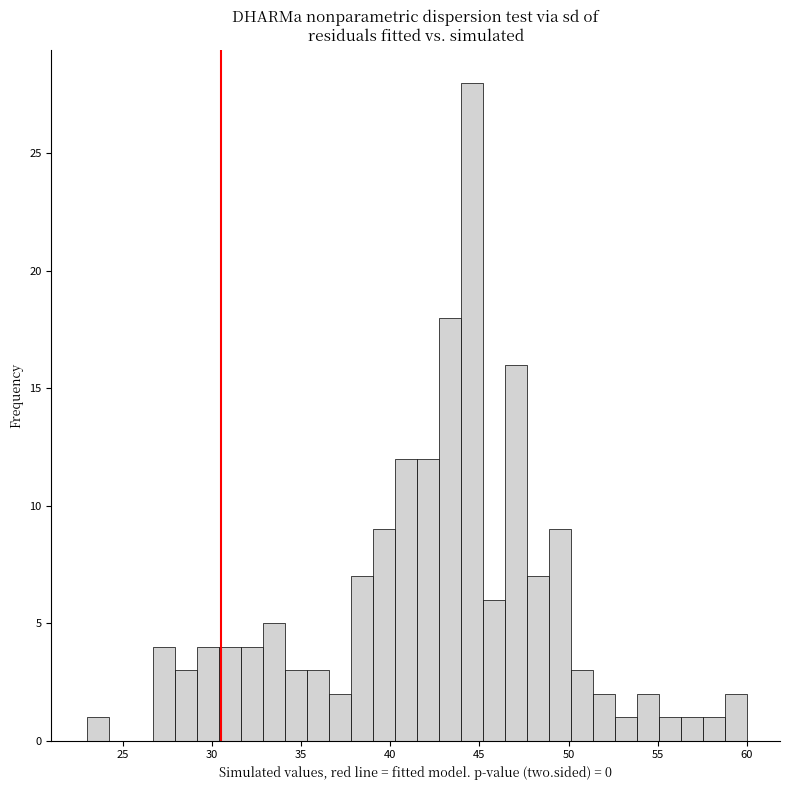

Around what value on the x-axis is the tallest bar? Give the approximate position of its centre, as read against the axis.

44.5